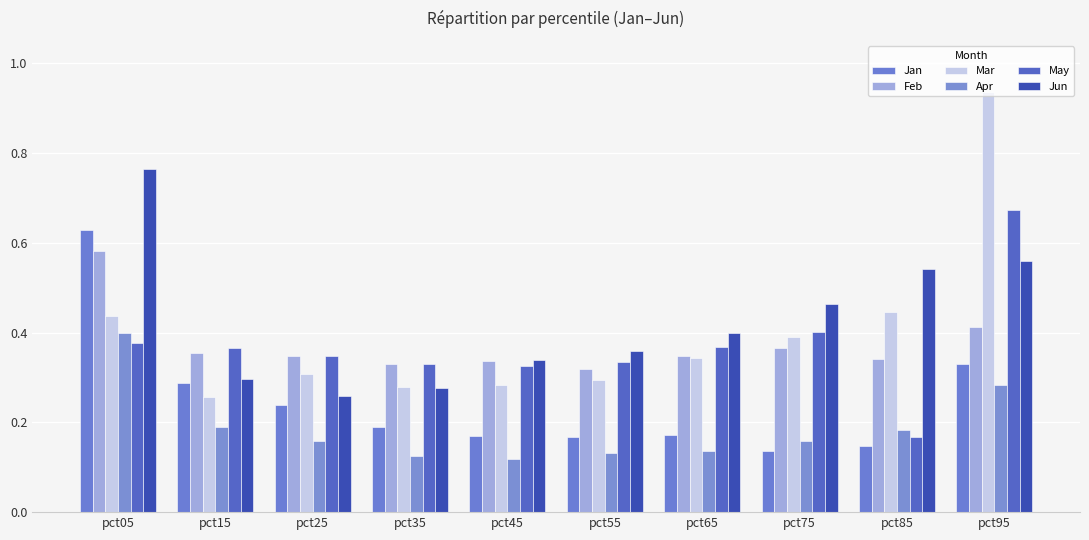

Reading right to left, transcribe all the data shown in this chart.

Jan: pct95=0.3	pct85=0.1	pct75=0.1	pct65=0.2	pct55=0.2	pct45=0.2	pct35=0.2	pct25=0.2	pct15=0.3	pct05=0.6
Feb: pct95=0.4	pct85=0.3	pct75=0.4	pct65=0.3	pct55=0.3	pct45=0.3	pct35=0.3	pct25=0.3	pct15=0.4	pct05=0.6
Mar: pct95=0.9	pct85=0.4	pct75=0.4	pct65=0.3	pct55=0.3	pct45=0.3	pct35=0.3	pct25=0.3	pct15=0.3	pct05=0.4
Apr: pct95=0.3	pct85=0.2	pct75=0.2	pct65=0.1	pct55=0.1	pct45=0.1	pct35=0.1	pct25=0.2	pct15=0.2	pct05=0.4
May: pct95=0.7	pct85=0.2	pct75=0.4	pct65=0.4	pct55=0.3	pct45=0.3	pct35=0.3	pct25=0.3	pct15=0.4	pct05=0.4
Jun: pct95=0.6	pct85=0.5	pct75=0.5	pct65=0.4	pct55=0.4	pct45=0.3	pct35=0.3	pct25=0.3	pct15=0.3	pct05=0.8